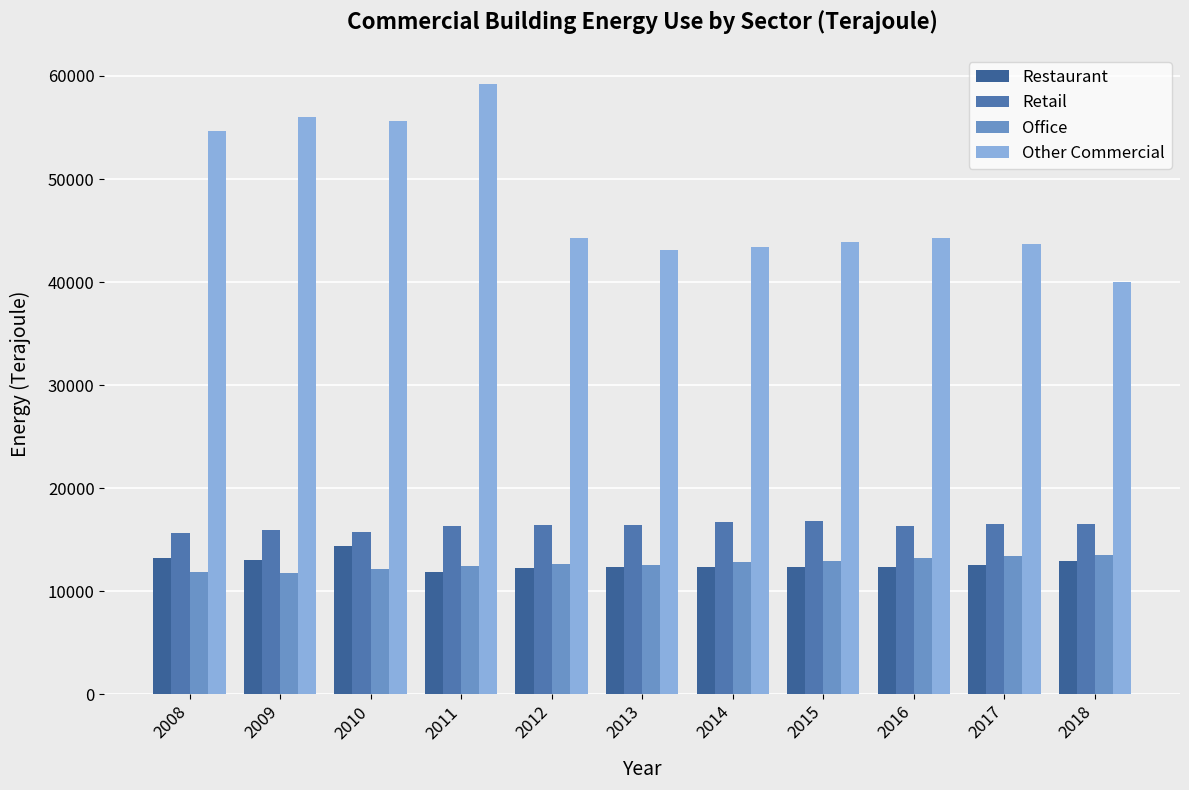

Rank the series by their maximum value, from lowest to highest.

Office, Restaurant, Retail, Other Commercial